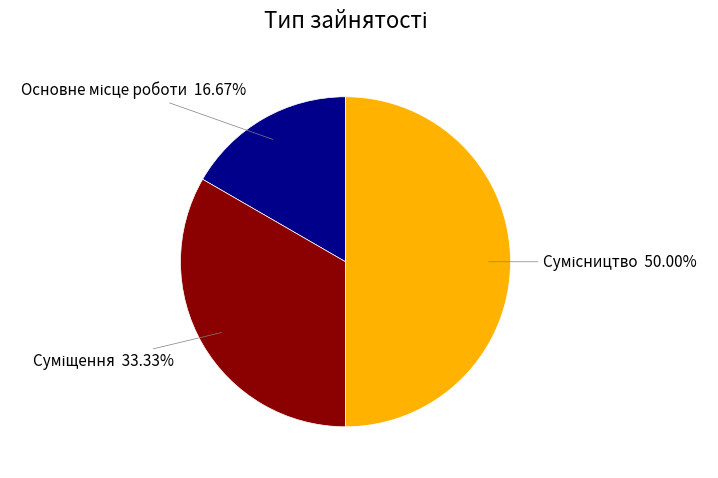

Rank the categories by value from lowest to highest.

Основне місце роботи, Суміщення, Сумісництво